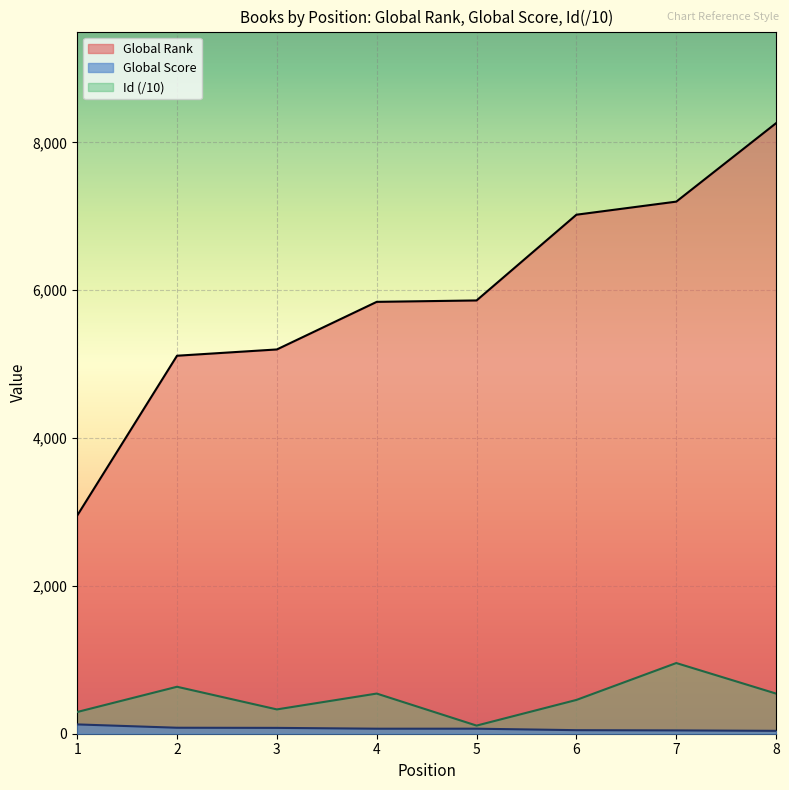

Is it true that Global Rank equals 1713.7 at 5?

False